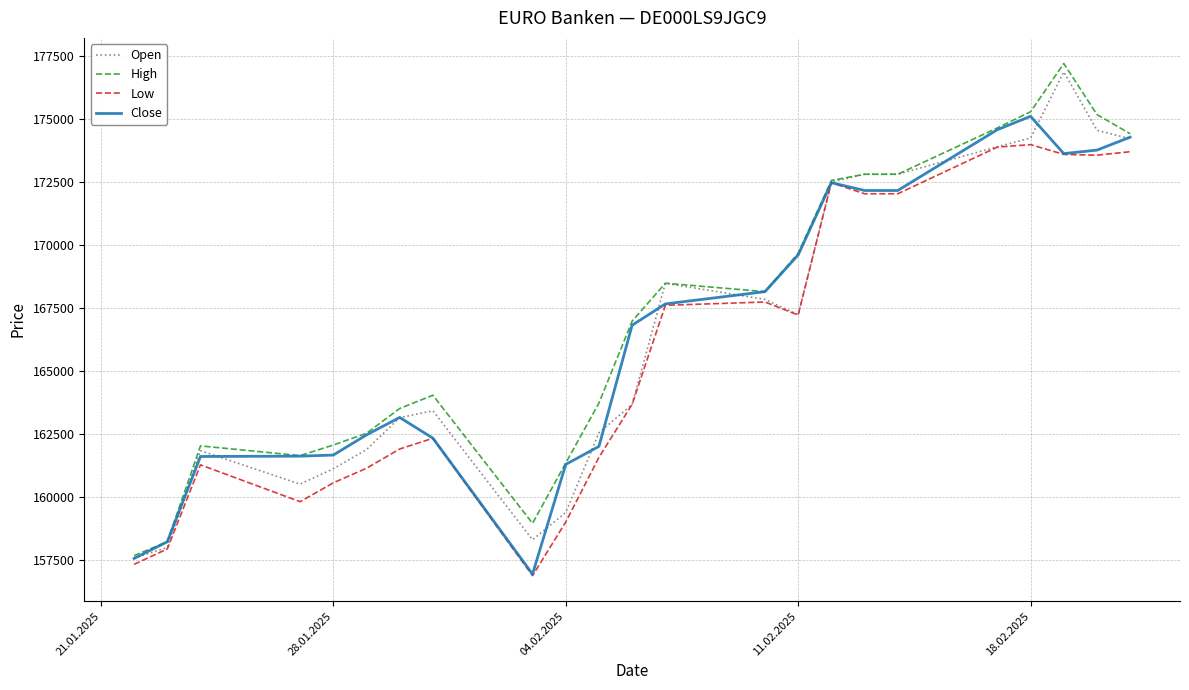

What is the lowest value of the Low series?

156898